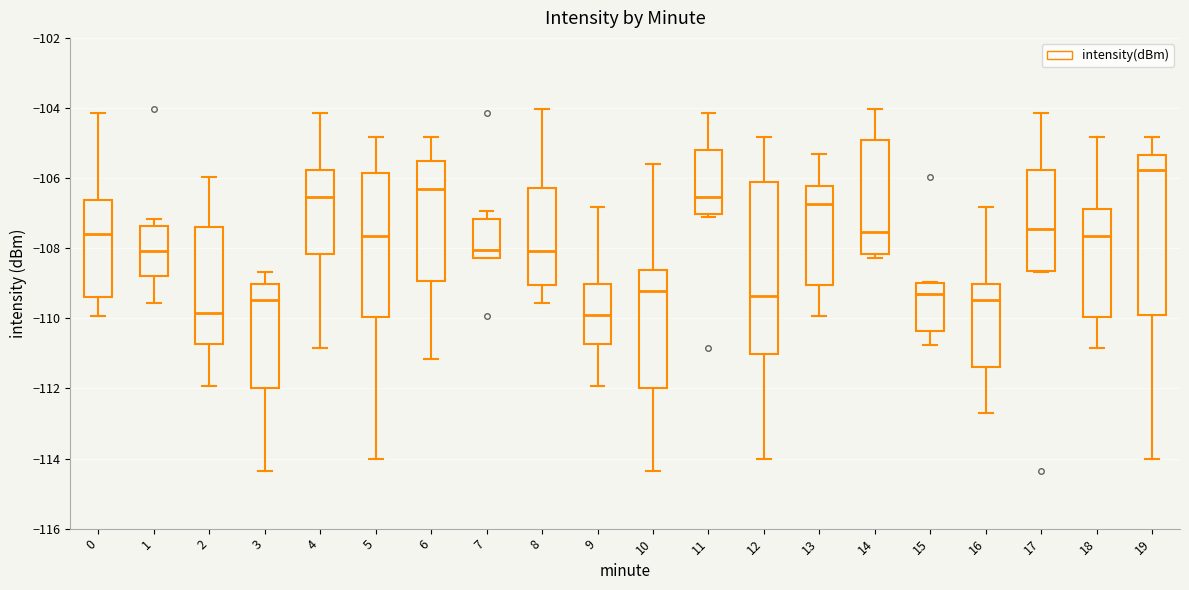

Comparing the boxes themselves (not the whiskers), which one is the tallest?

12